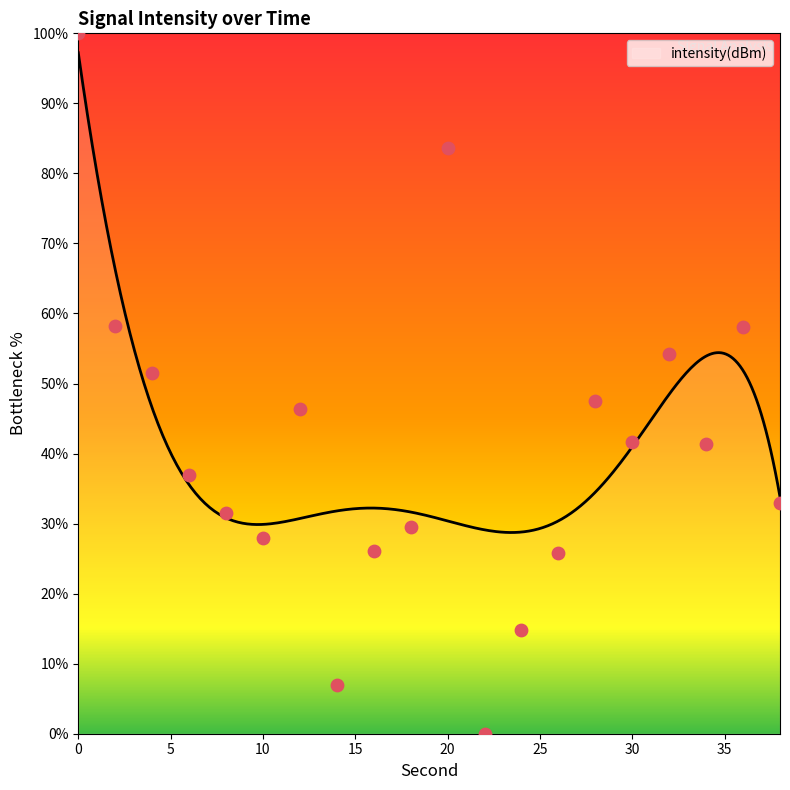

What is the ratio of the value at 36 to the value at 18?

2.0